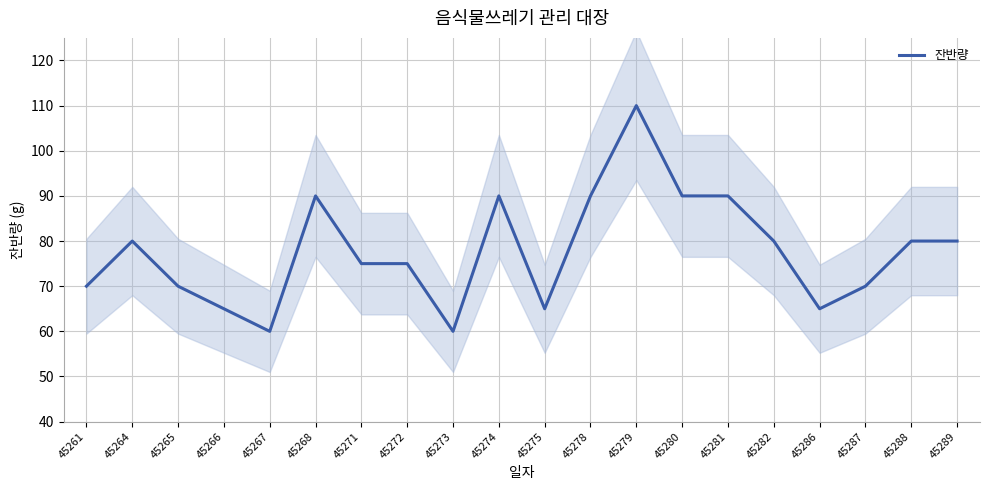

Read the value at 45266, to the nearest 10.

60